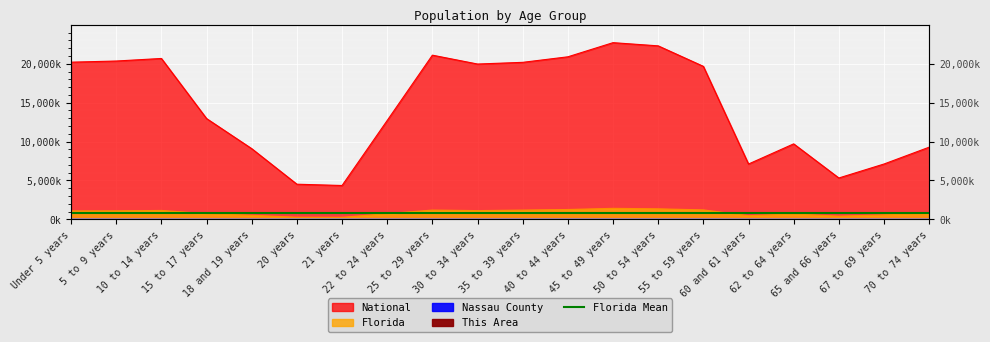

Reading left to right, transcribe all the data shown in this chart.

This Area: Under 5 years=1.5	5 to 9 years=1.8	10 to 14 years=2.0	15 to 17 years=1.2	18 and 19 years=0.8	20 years=0.3	21 years=0.3	22 to 24 years=0.9	25 to 29 years=1.3	30 to 34 years=1.4	35 to 39 years=1.8	40 to 44 years=2.0	45 to 49 years=2.2	50 to 54 years=2.0	55 to 59 years=1.8	60 and 61 years=0.6	62 to 64 years=0.9	65 and 66 years=0.5	67 to 69 years=0.7	70 to 74 years=0.9
Nassau County: Under 5 years=4.0	5 to 9 years=4.3	10 to 14 years=4.8	15 to 17 years=2.8	18 and 19 years=1.8	20 years=0.8	21 years=0.8	22 to 24 years=2.3	25 to 29 years=3.8	30 to 34 years=3.8	35 to 39 years=4.6	40 to 44 years=4.9	45 to 49 years=5.7	50 to 54 years=5.9	55 to 59 years=5.6	60 and 61 years=2.1	62 to 64 years=3.3	65 and 66 years=1.9	67 to 69 years=2.5	70 to 74 years=3.0
Florida: Under 5 years=1073.5	5 to 9 years=1080.3	10 to 14 years=1130.8	15 to 17 years=717.5	18 and 19 years=510.9	20 years=258.0	21 years=248.6	22 to 24 years=722.1	25 to 29 years=1179.2	30 to 34 years=1110.3	35 to 39 years=1178.5	40 to 44 years=1252.8	45 to 49 years=1401.2	50 to 54 years=1340.3	55 to 59 years=1202.4	60 and 61 years=458.8	62 to 64 years=676.5	65 and 66 years=397.9	67 to 69 years=561.3	70 to 74 years=768.7
National: Under 5 years=20201.4	5 to 9 years=20348.7	10 to 14 years=20677.2	15 to 17 years=12954.3	18 and 19 years=9086.1	20 years=4519.1	21 years=4354.3	22 to 24 years=12712.6	25 to 29 years=21101.8	30 to 34 years=19962.1	35 to 39 years=20179.6	40 to 44 years=20891.0	45 to 49 years=22708.6	50 to 54 years=22298.1	55 to 59 years=19664.8	60 and 61 years=7113.7	62 to 64 years=9704.2	65 and 66 years=5319.9	67 to 69 years=7115.4	70 to 74 years=9278.2